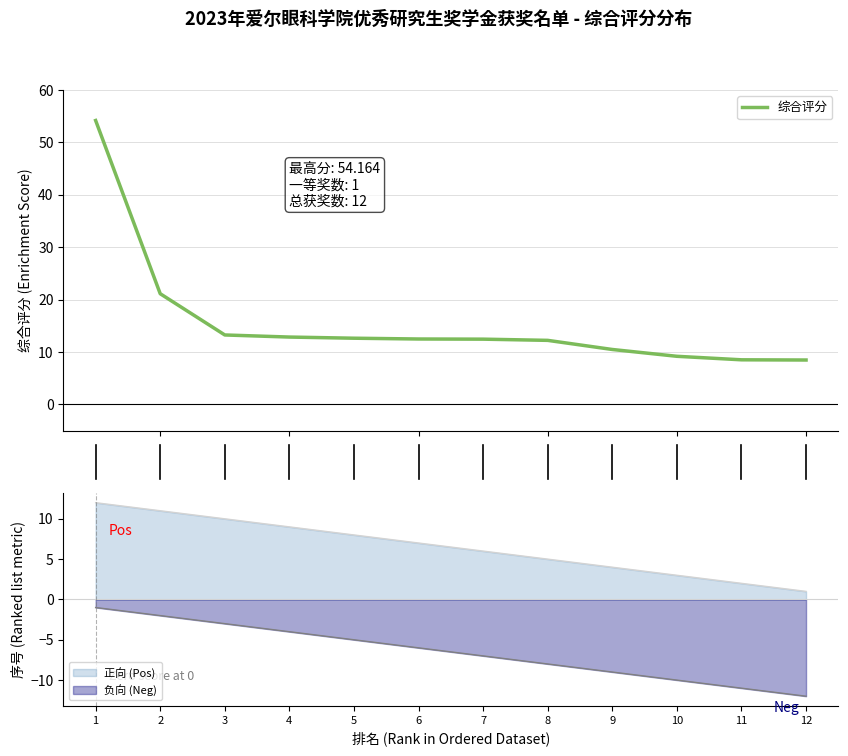

What is the minimum value for 综合评分?

8.5